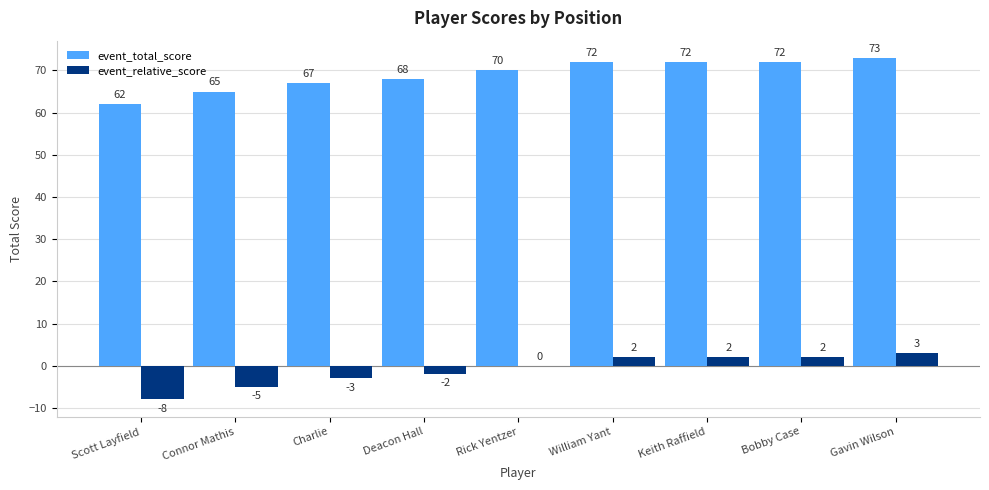

At which category is the sum across all series the highest?

Gavin Wilson